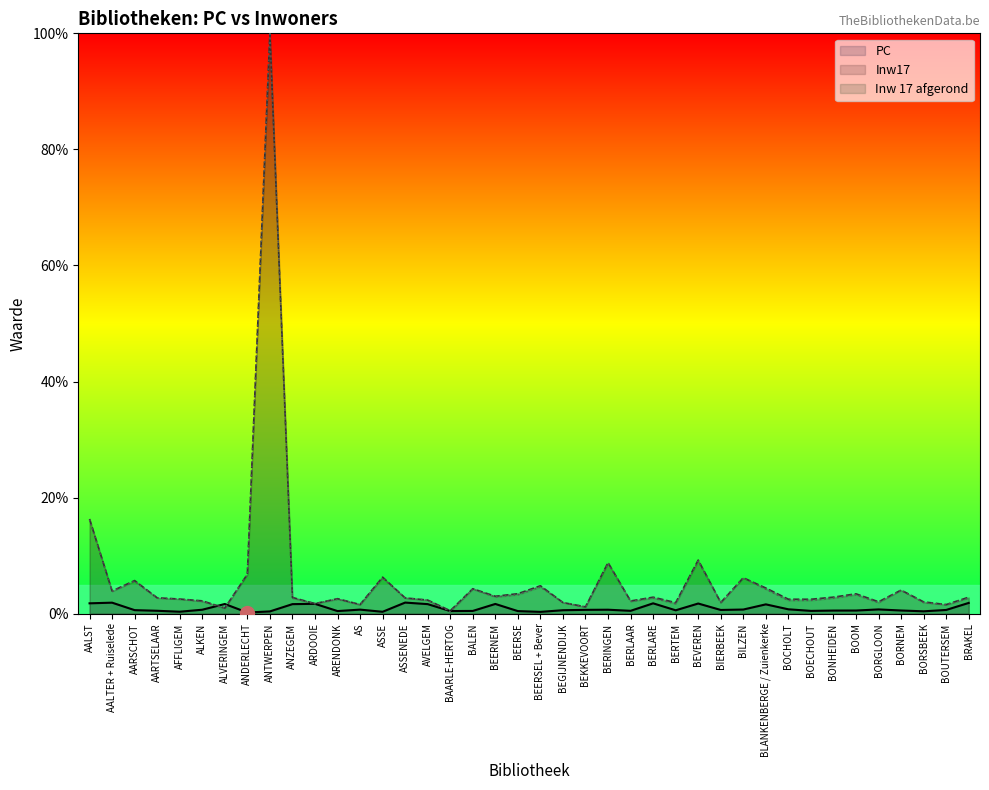

Where is the first local maximum for Inw 17 afgerond?

AARSCHOT